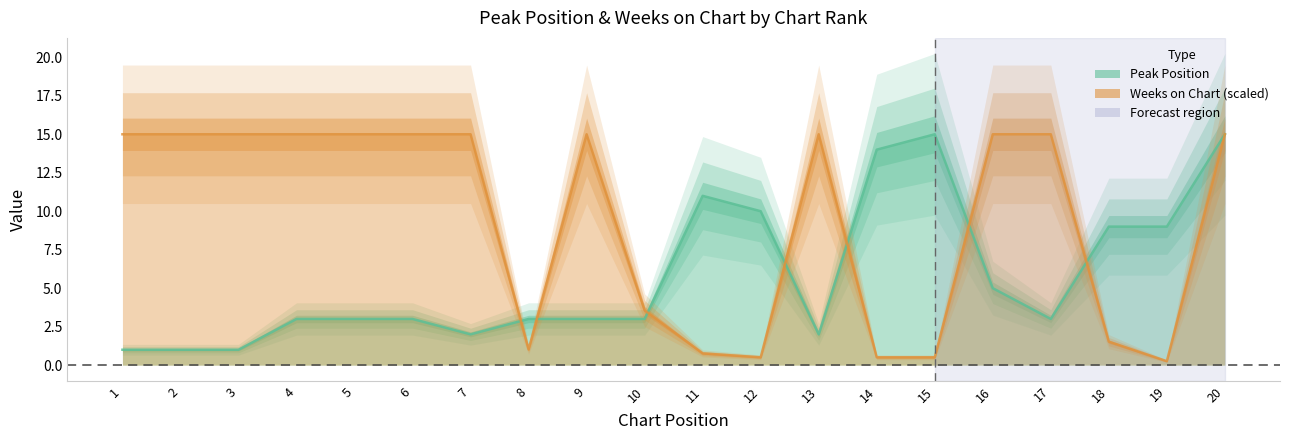

What are all the series names shown in the legend?

Peak Position, Weeks on Chart